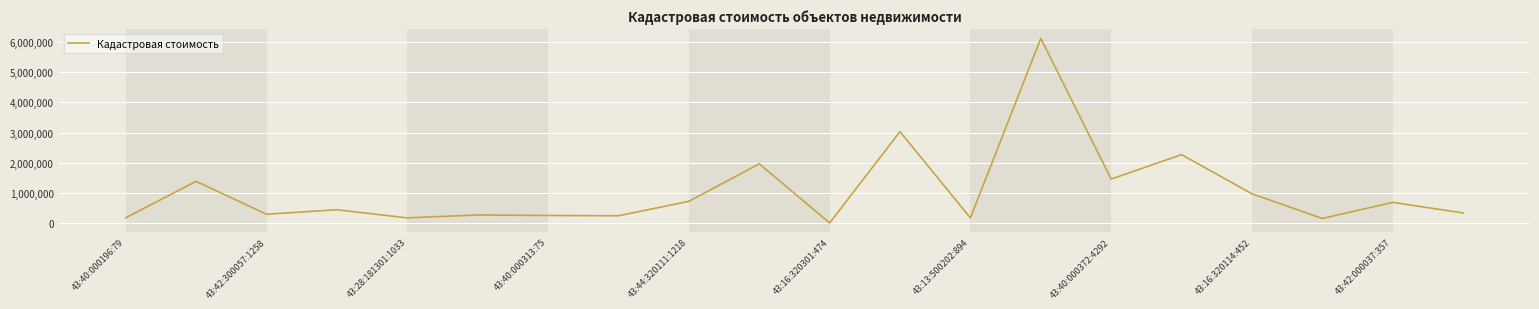

What is the difference between the second highest and minimum values?

3014409.6